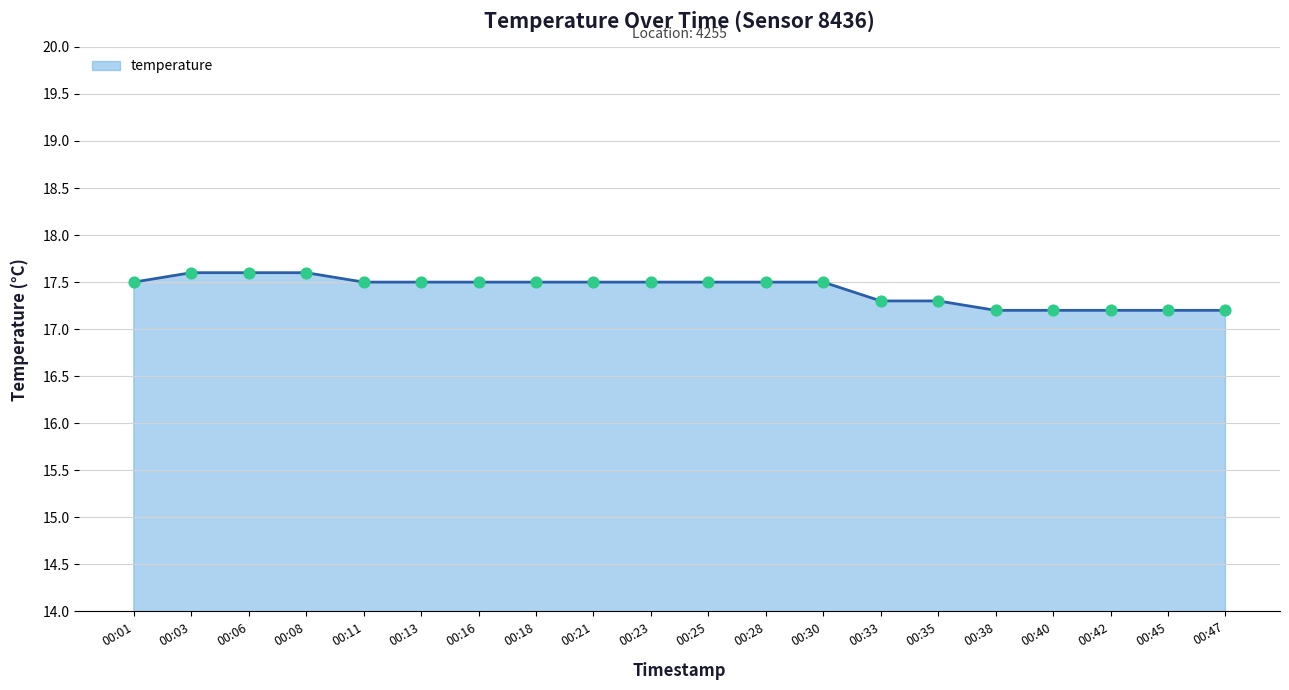

What is the ratio of the value at 00:25 to the value at 00:35?

1.0